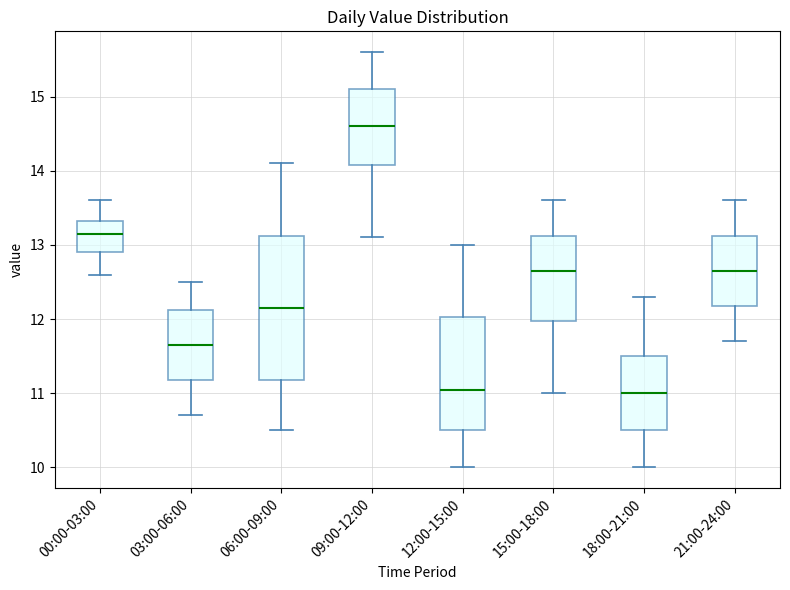

Reading left to right, read every box against the y-axis: the position of its median line, the range the box covers, and the ends of its whiskers. The values are not printed on the chart, so give them approximately, as read against the axis.

00:00-03:00: median 13.2, box 12.9 to 13.3, whiskers 12.6 to 13.6
03:00-06:00: median 11.7, box 11.2 to 12.1, whiskers 10.7 to 12.5
06:00-09:00: median 12.2, box 11.2 to 13.1, whiskers 10.5 to 14.1
09:00-12:00: median 14.6, box 14.1 to 15.1, whiskers 13.1 to 15.6
12:00-15:00: median 11.1, box 10.5 to 12.0, whiskers 10.0 to 13.0
15:00-18:00: median 12.7, box 12.0 to 13.1, whiskers 11.0 to 13.6
18:00-21:00: median 11.0, box 10.5 to 11.5, whiskers 10.0 to 12.3
21:00-24:00: median 12.7, box 12.2 to 13.1, whiskers 11.7 to 13.6